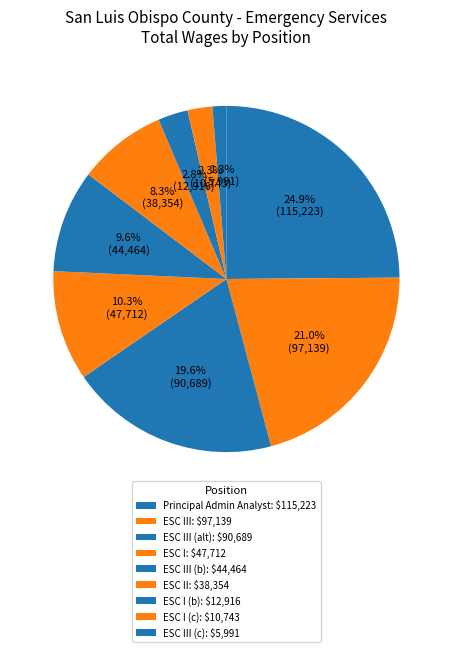

How many slices are in this pie chart?

9